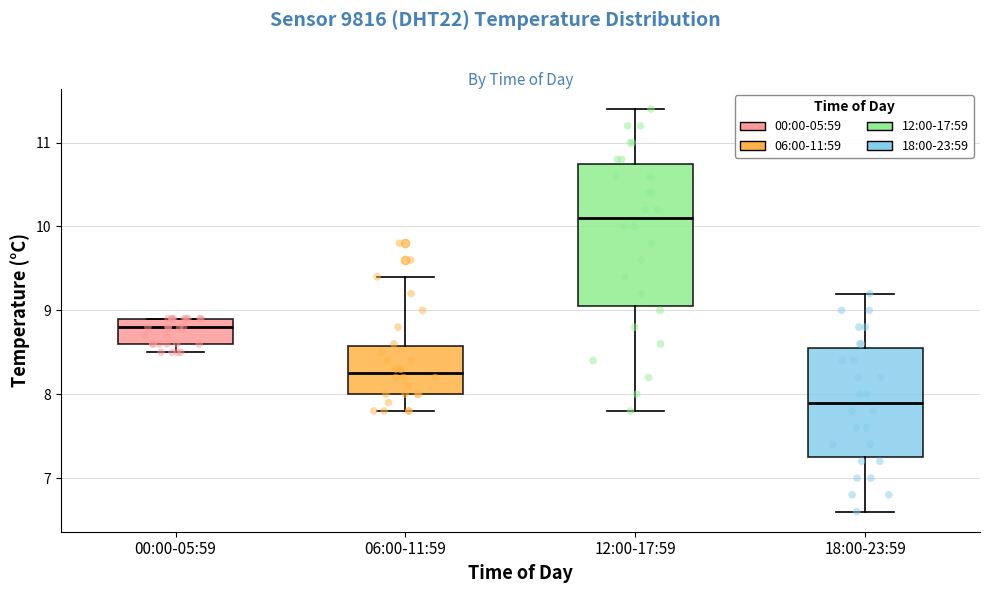

Reading left to right, transcribe this box plot: for each box, give where its median line is, the range the box spans, and where its two whiskers end, as read against the y-axis. The values are not printed on the chart, so give them approximately, as read against the axis.

00:00-05:59: median 8.8, box 8.6 to 8.9, whiskers 8.5 to 8.9
06:00-11:59: median 8.3, box 8.0 to 8.6, whiskers 7.8 to 9.4
12:00-17:59: median 10.1, box 9.1 to 10.8, whiskers 7.8 to 11.4
18:00-23:59: median 7.9, box 7.3 to 8.6, whiskers 6.6 to 9.2